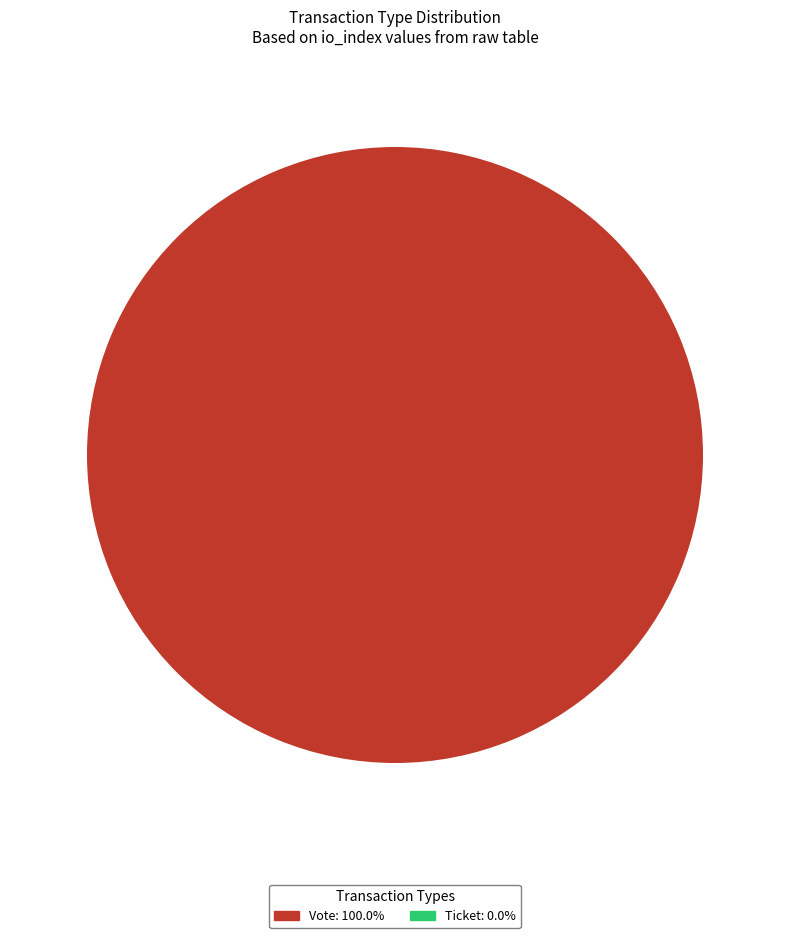

Which has a higher value, Ticket or Vote?

Vote